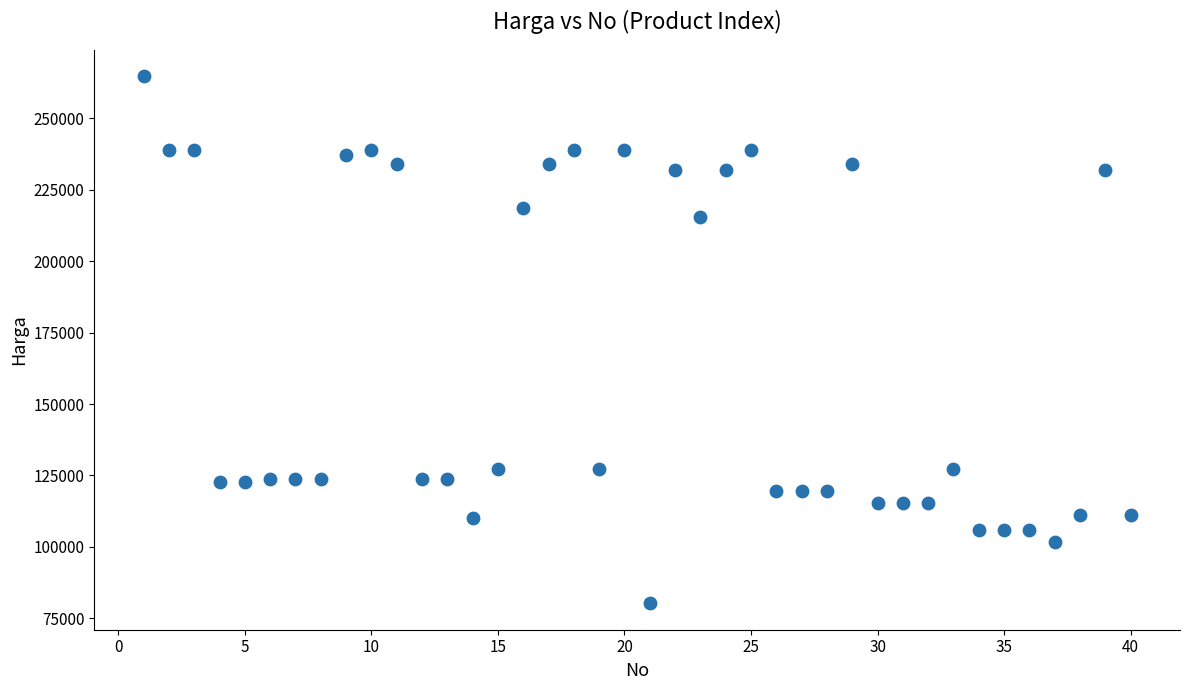

What Y value in the scatter plot is closest to 172480?

215320.0